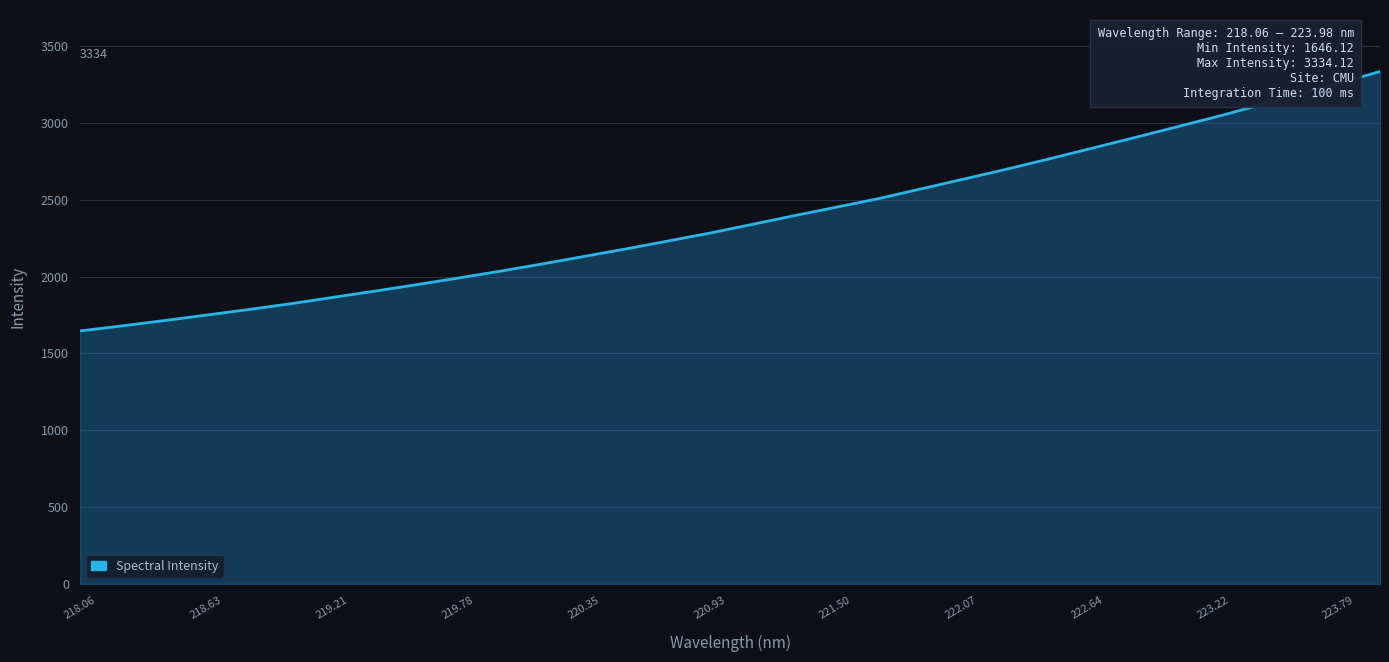

Reading right to left, list all the values displayed in this chart.

3334.1	3256.2	3180.5	3105.7	3032.9	2963.5	2894.4	2826.3	2758.6	2692.8	2630.0	2567.5	2505.1	2449.9	2394.9	2338.2	2282.2	2230.7	2179.4	2130.3	2081.4	2034.1	1989.8	1946.1	1904.2	1863.5	1822.4	1784.7	1749.1	1713.2	1678.9	1646.1